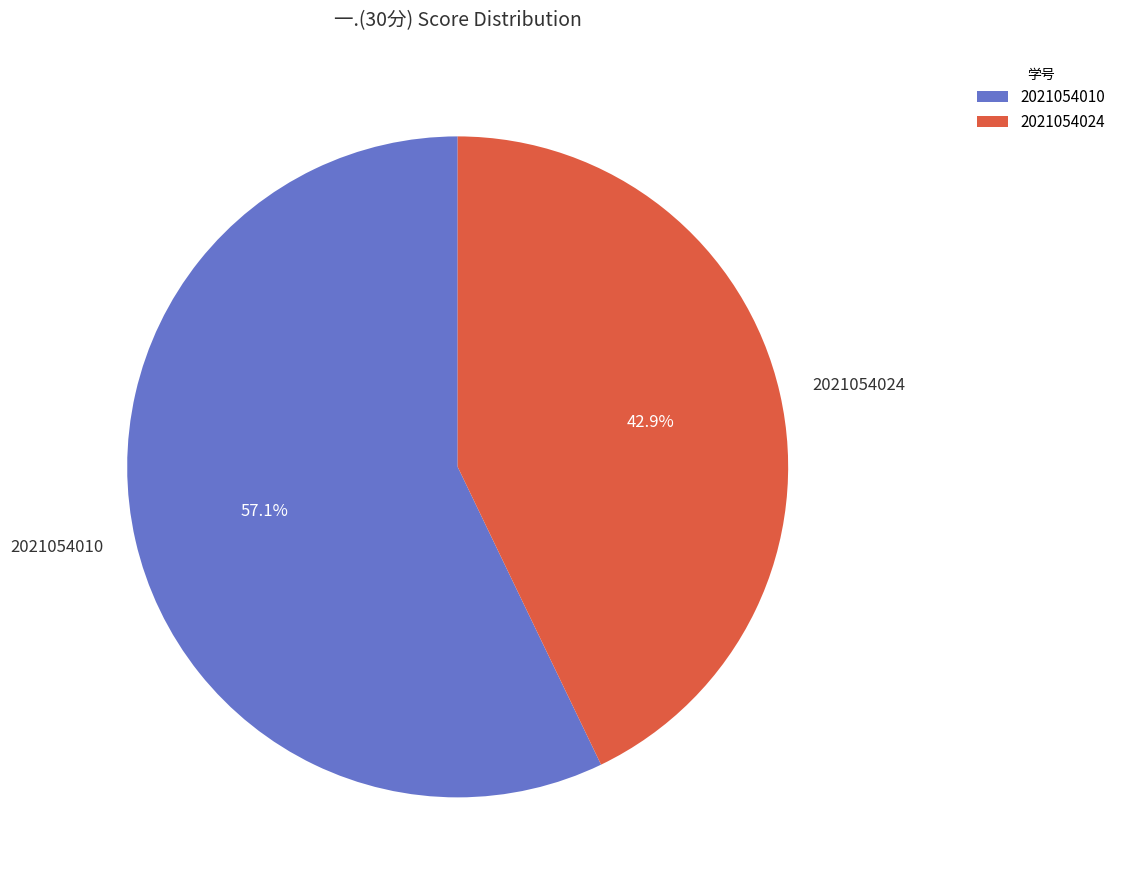

To the nearest percent, what is the difference between the 2021054024 and 2021054010 slice percentages?

14%